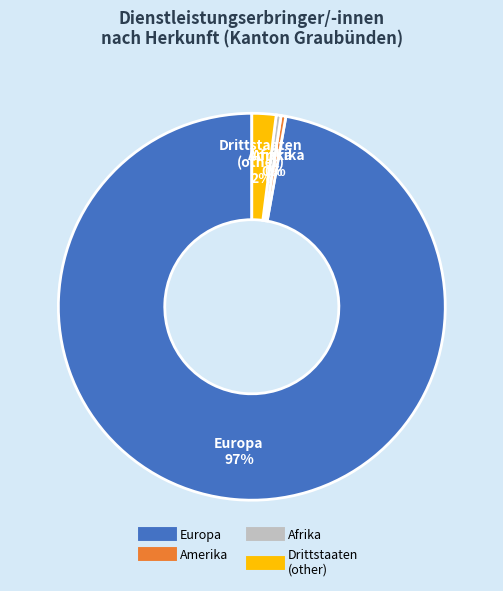

Does any single category account for the majority?

Yes